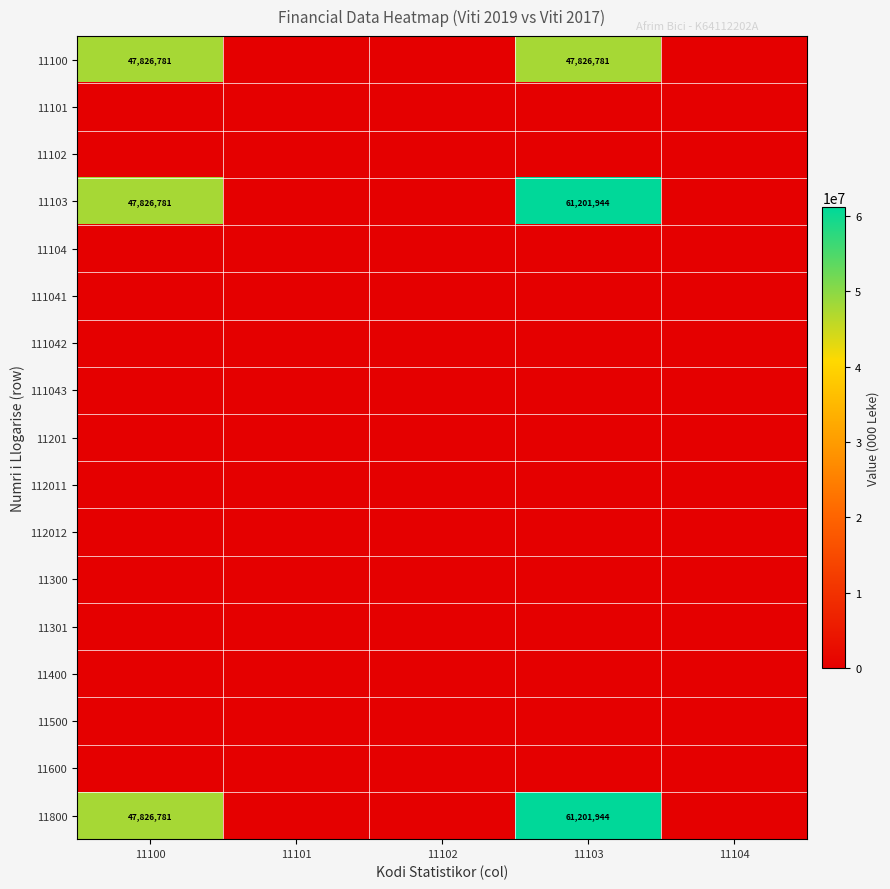

The 11300 series shows 0 at 11104. True or false?

True